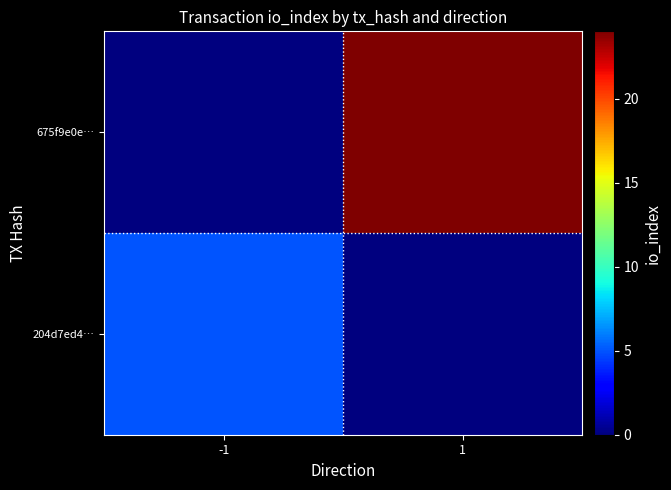

Count the number of categories in the chart.

2